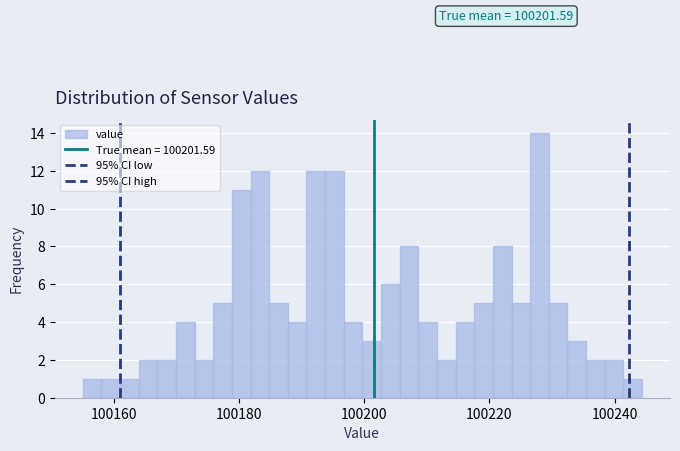

Around what value on the x-axis is the tallest bar? Give the approximate position of its centre, as read against the axis.

100228